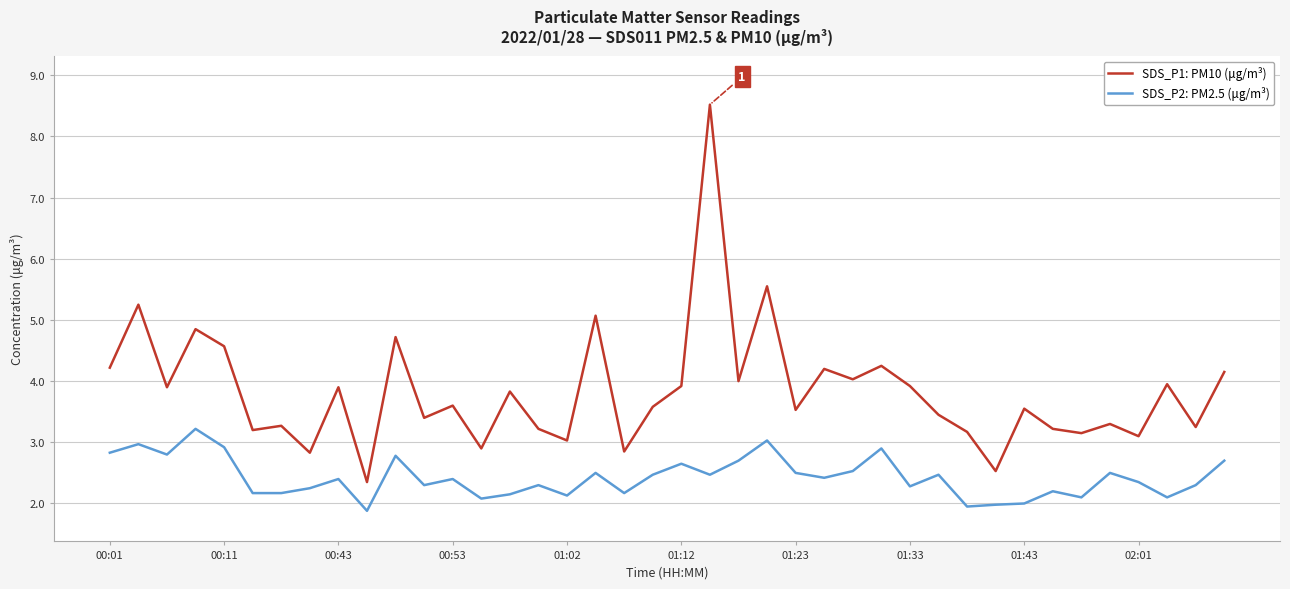

True or false: SDS_P1: PM10 (μg/m³) and SDS_P2: PM2.5 (μg/m³) intersect in this chart.

False